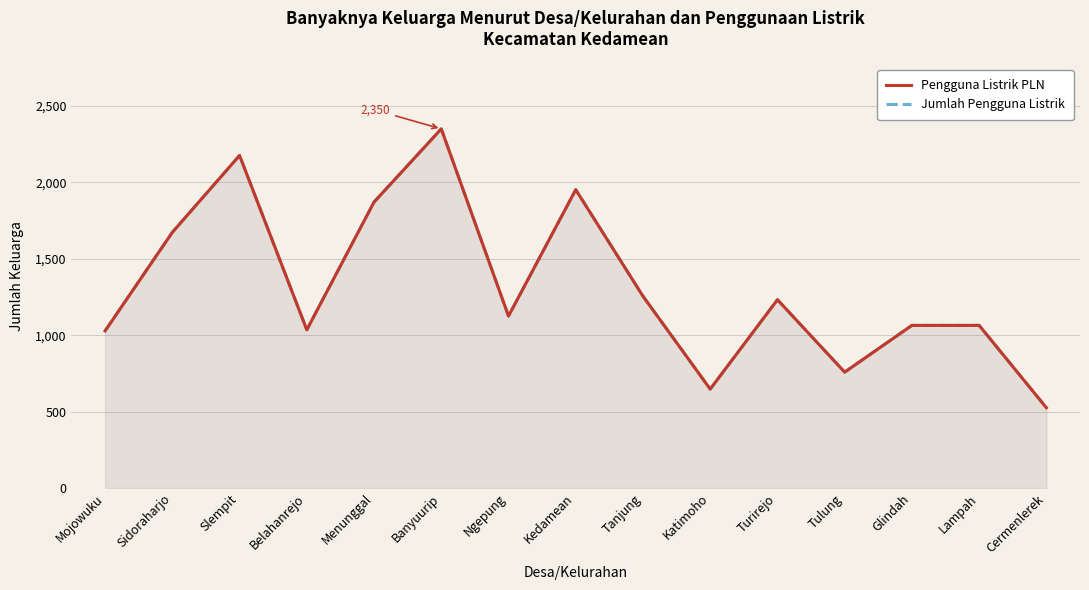

What is the sum of all Pengguna Listrik PLN values?

19755